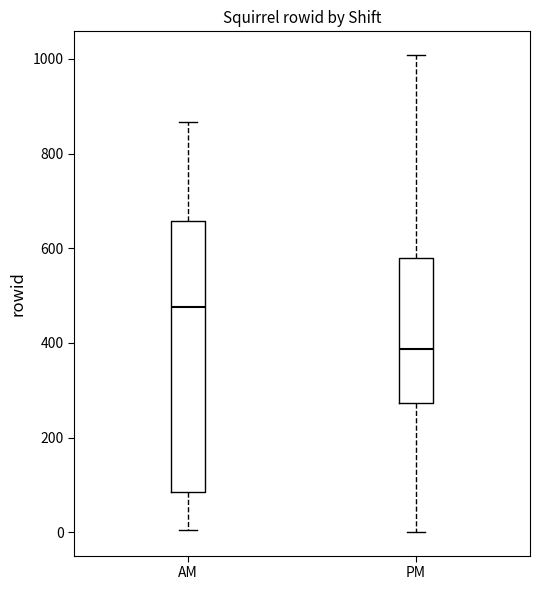

Reading left to right, transcribe this box plot: for each box, give where its median line is, the range the box spans, and where its two whiskers end, as read against the y-axis. The values are not printed on the chart, so give them approximately, as read against the axis.

AM: median 480, box 80 to 660, whiskers 0 to 860
PM: median 380, box 280 to 580, whiskers 0 to 1000